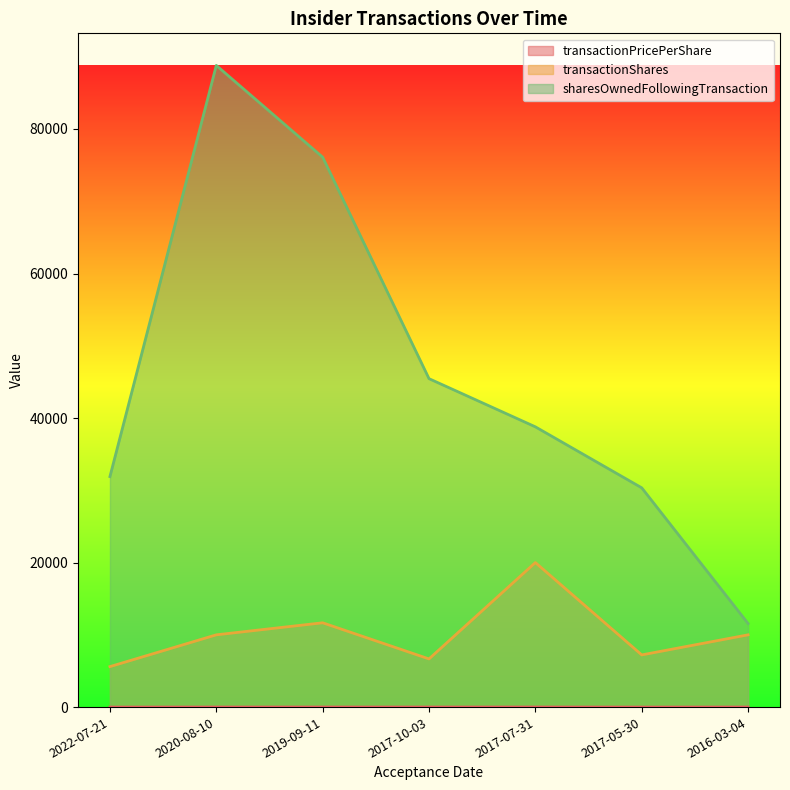

Which series has the widest spread of values?

sharesOwnedFollowingTransaction